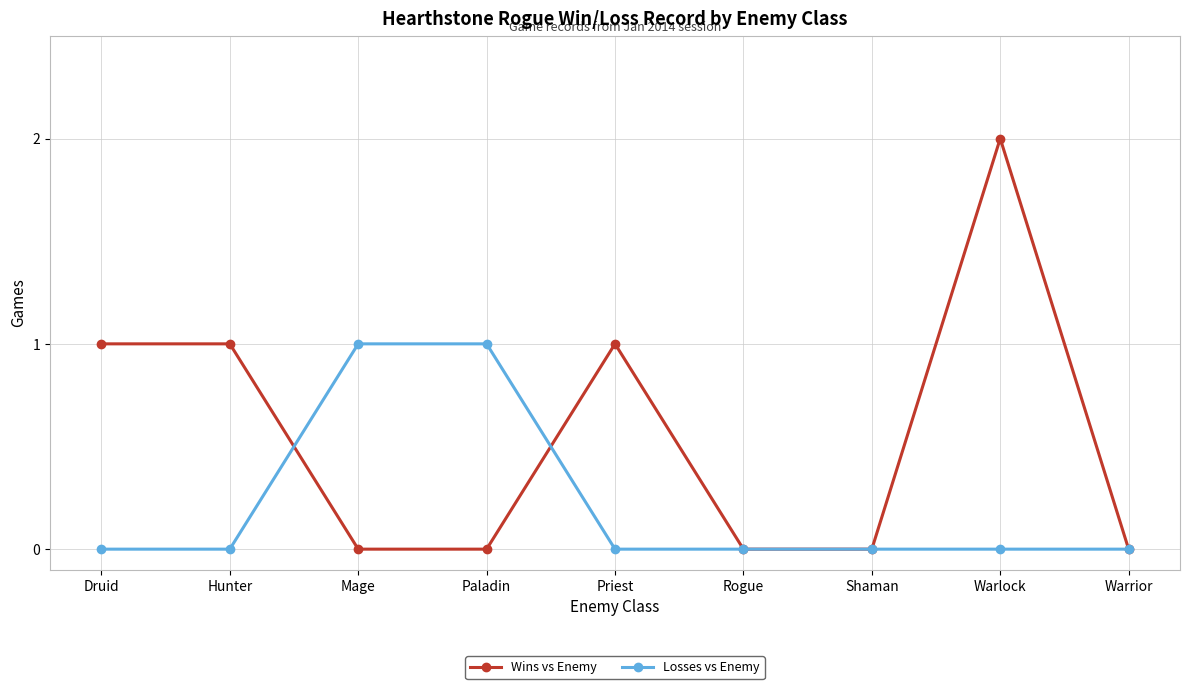

Rank the series by their maximum value, from lowest to highest.

Losses vs Enemy, Wins vs Enemy